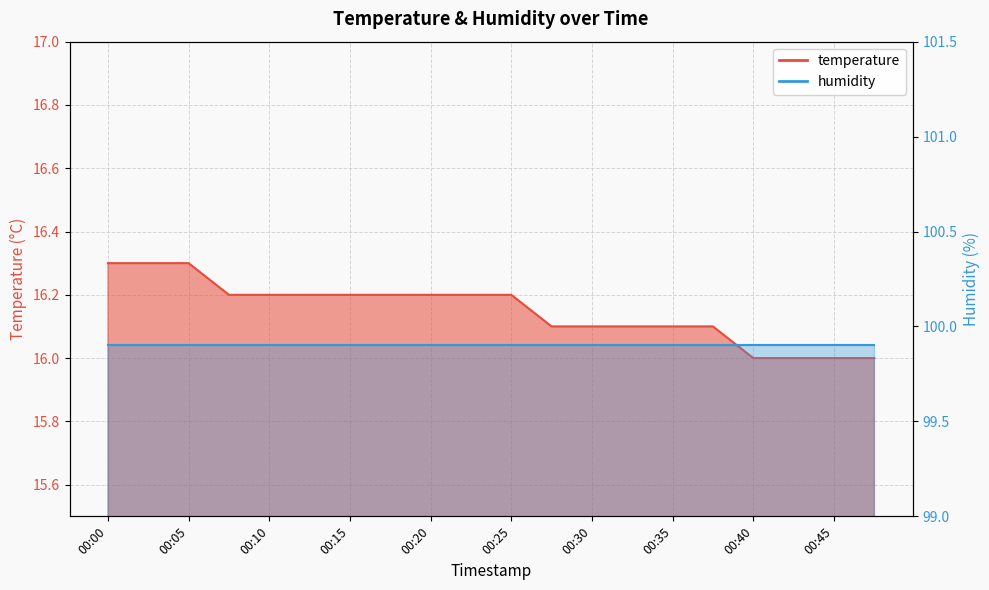

Is it true that the value at 00:00 is 26.7?

False